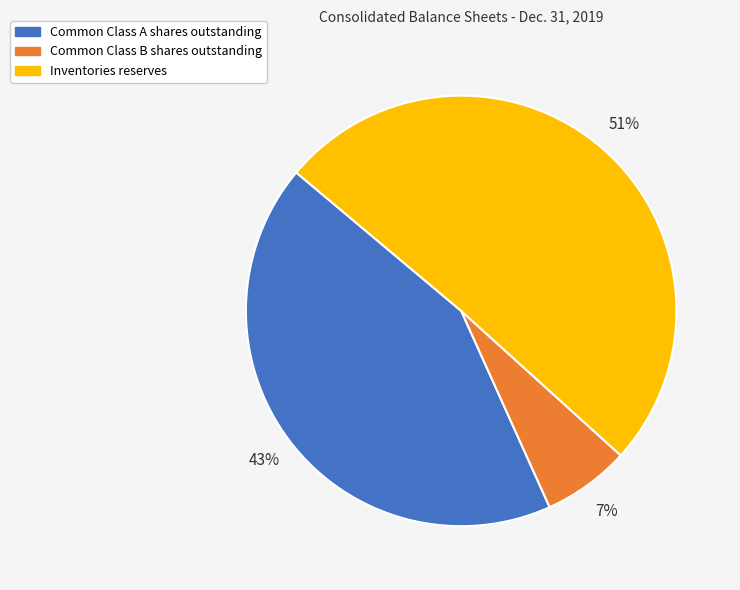

How many segments does this pie chart have?

3